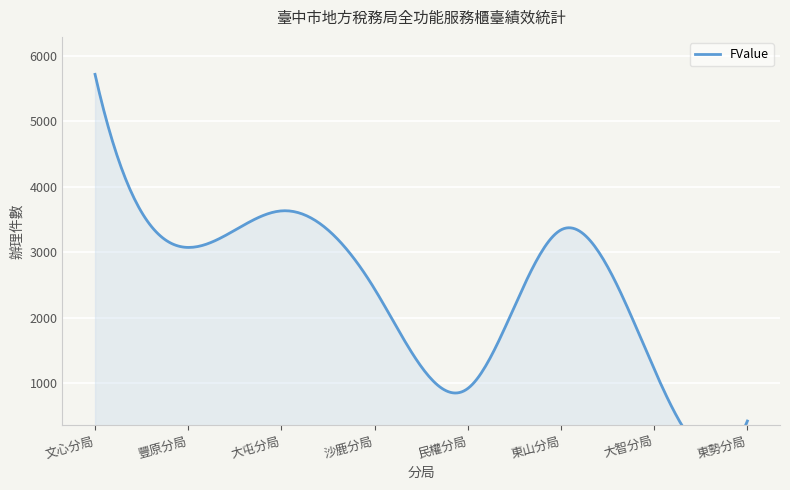

Rank the categories by value from lowest to highest.

東勢分局, 民權分局, 大智分局, 沙鹿分局, 豐原分局, 東山分局, 大屯分局, 文心分局